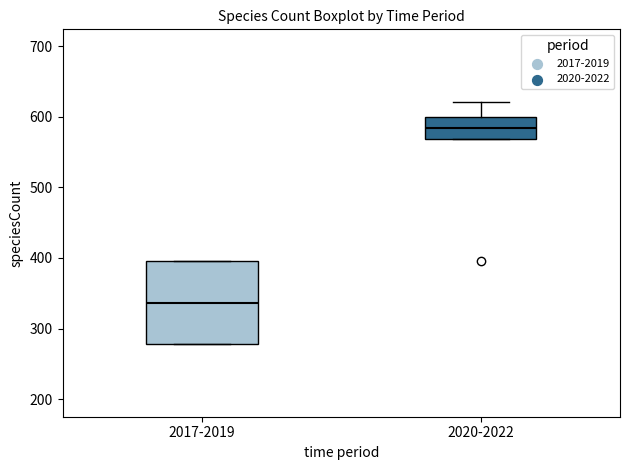

Reading left to right, transcribe this box plot: for each box, give where its median line is, the range the box spans, and where its two whiskers end, as read against the y-axis. The values are not printed on the chart, so give them approximately, as read against the axis.

2017-2019: median 340, box 280 to 400, whiskers 280 to 400
2020-2022: median 580, box 570 to 600, whiskers 570 to 620